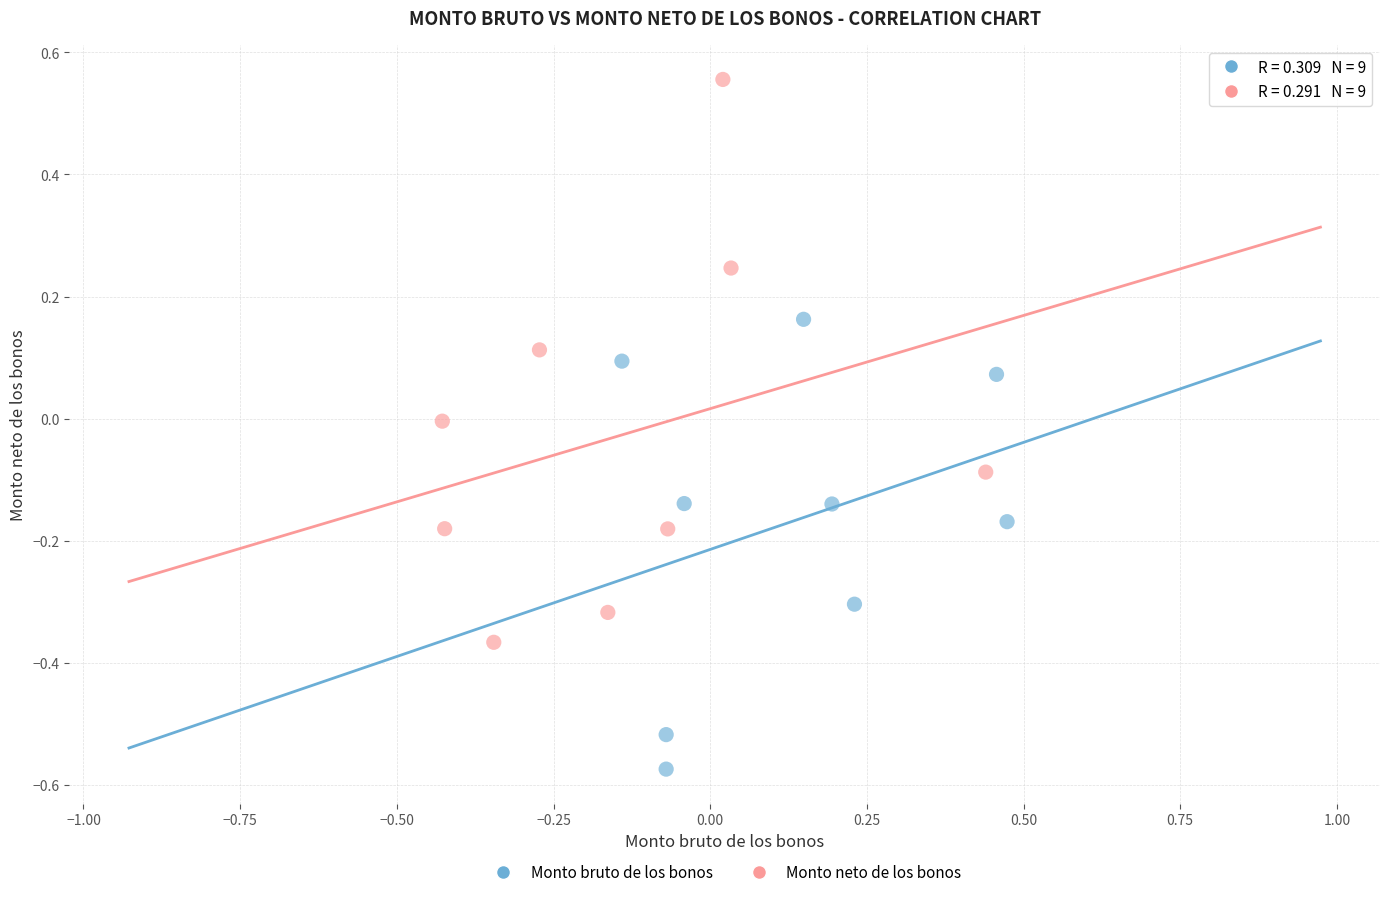

Which series contains the highest Y value?

Monto neto de los bonos